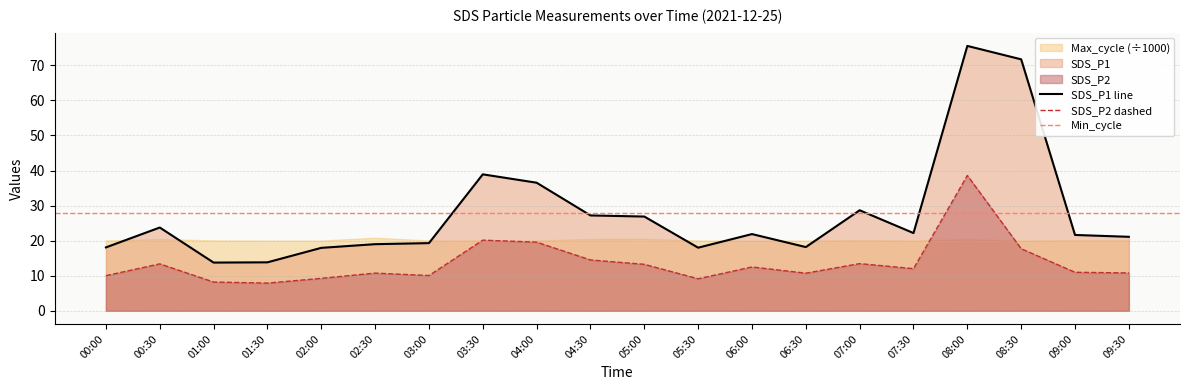

True or false: SDS_P1 has more than 2 interior local peaks.

True